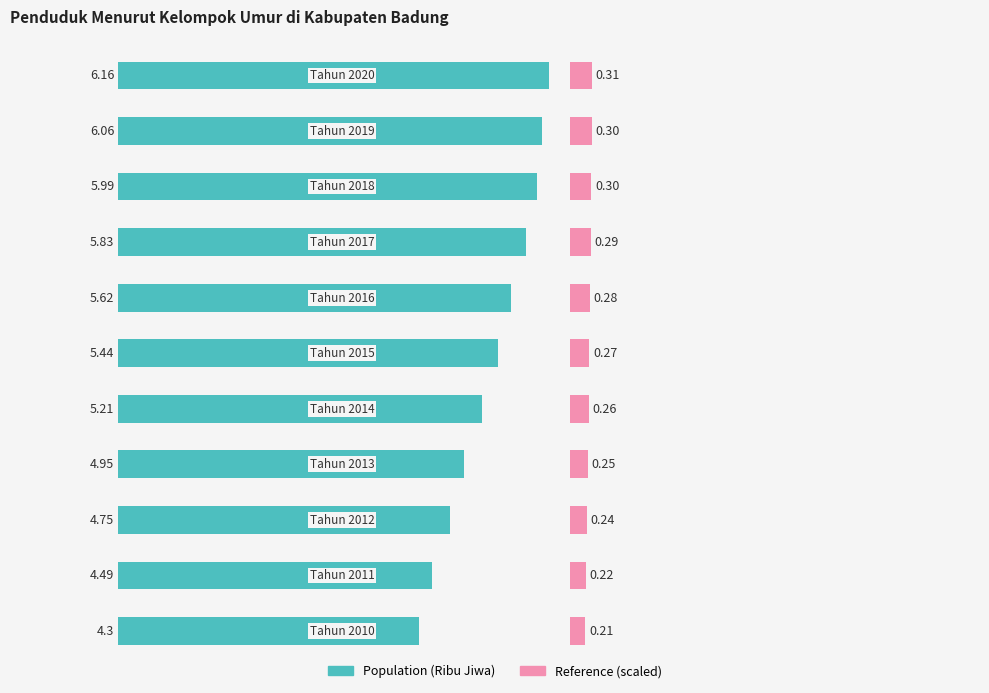

The value of Reference (scaled) at 7 is 0.5. True or false?

False